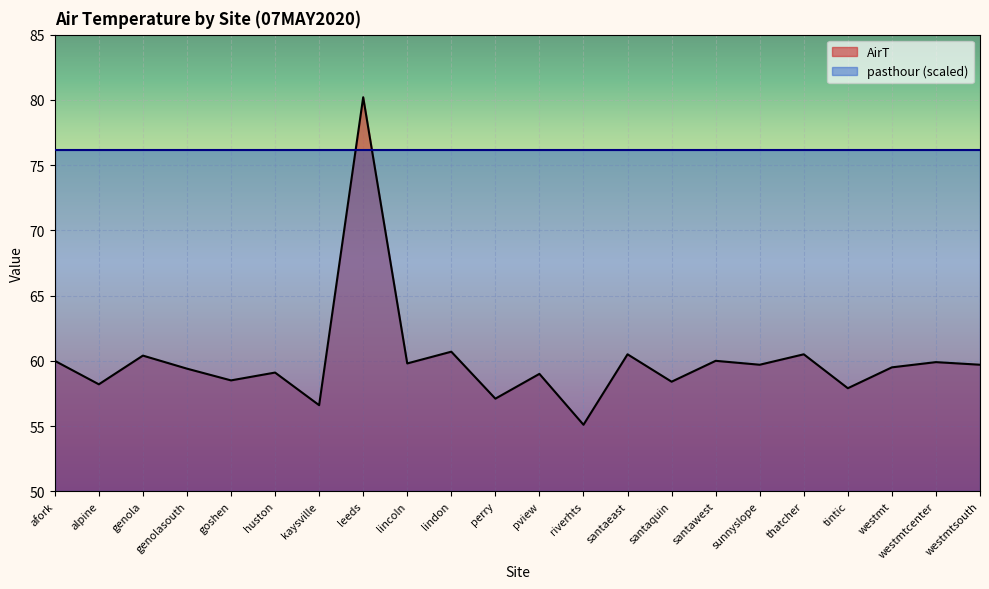

How many interior local valleys (lower than both neighbors) does the data have?

9